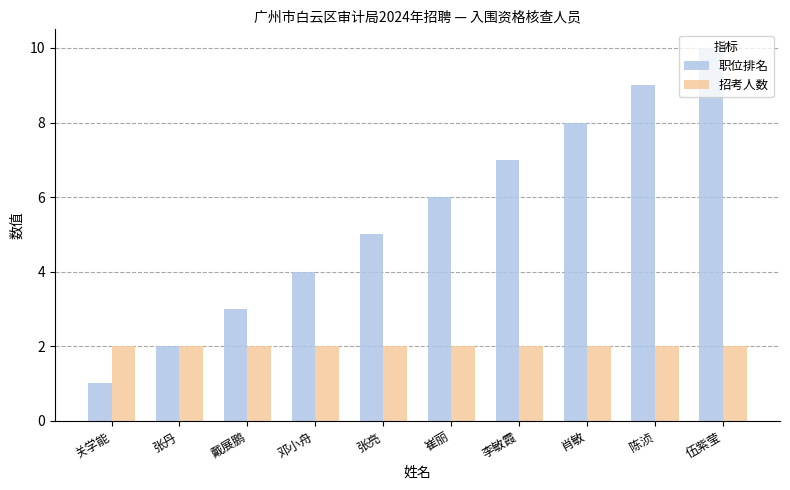

Reading left to right, what are all the values shown in this chart?

职位排名: 1	2	3	4	5	6	7	8	9	10
招考人数: 2	2	2	2	2	2	2	2	2	2